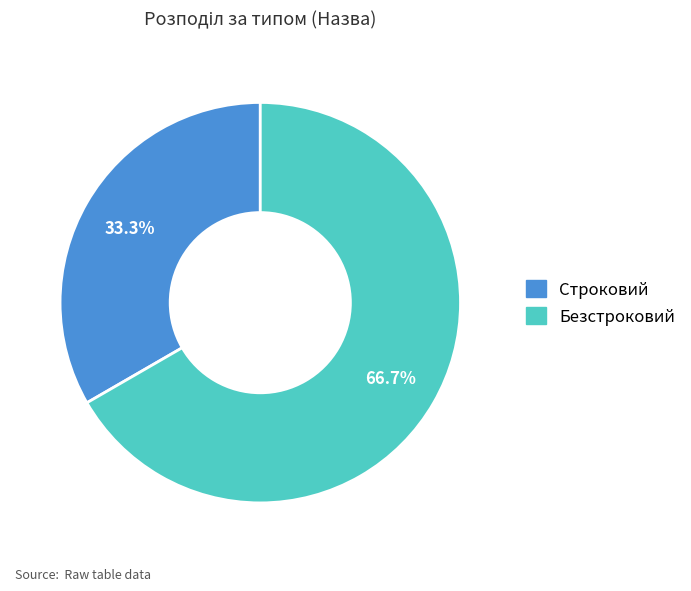

What is the ratio of the value at Строковий to the value at Безстроковий?

0.5